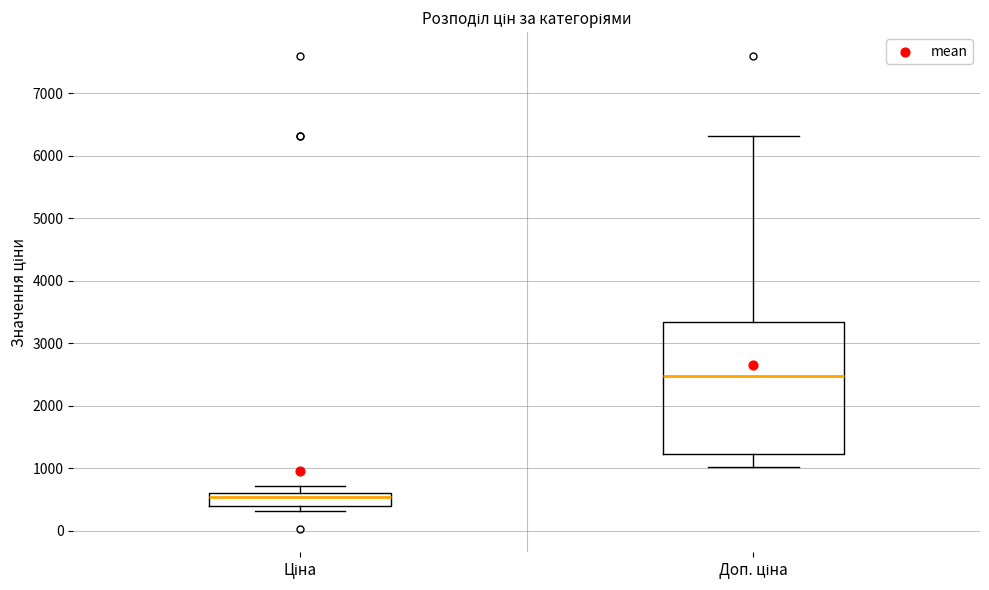

Where is the lower edge of the box for Ціна on the y-axis? The values are not printed on the chart, so give them approximately, as read against the axis.

400